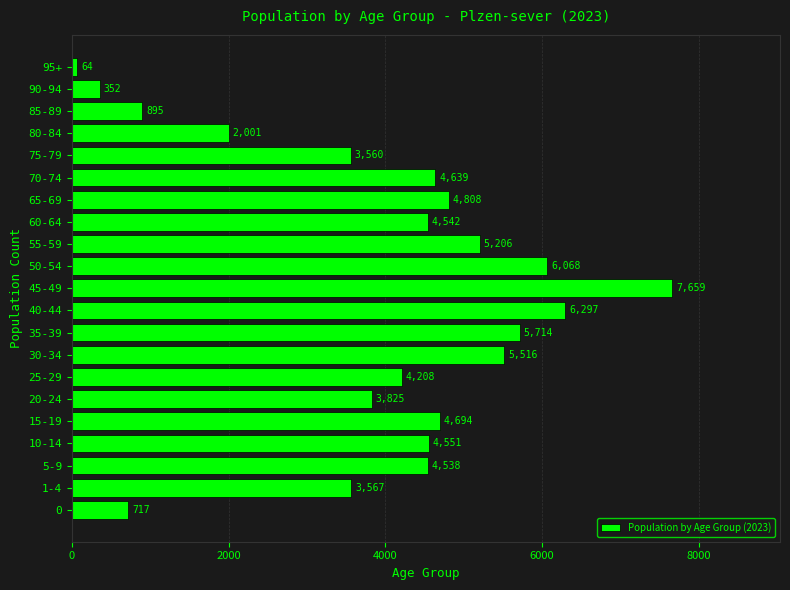

Reading bottom to top, list all the values displayed in this chart.

0=717	1-4=3567	5-9=4538	10-14=4551	15-19=4694	20-24=3825	25-29=4208	30-34=5516	35-39=5714	40-44=6297	45-49=7659	50-54=6068	55-59=5206	60-64=4542	65-69=4808	70-74=4639	75-79=3560	80-84=2001	85-89=895	90-94=352	95+=64